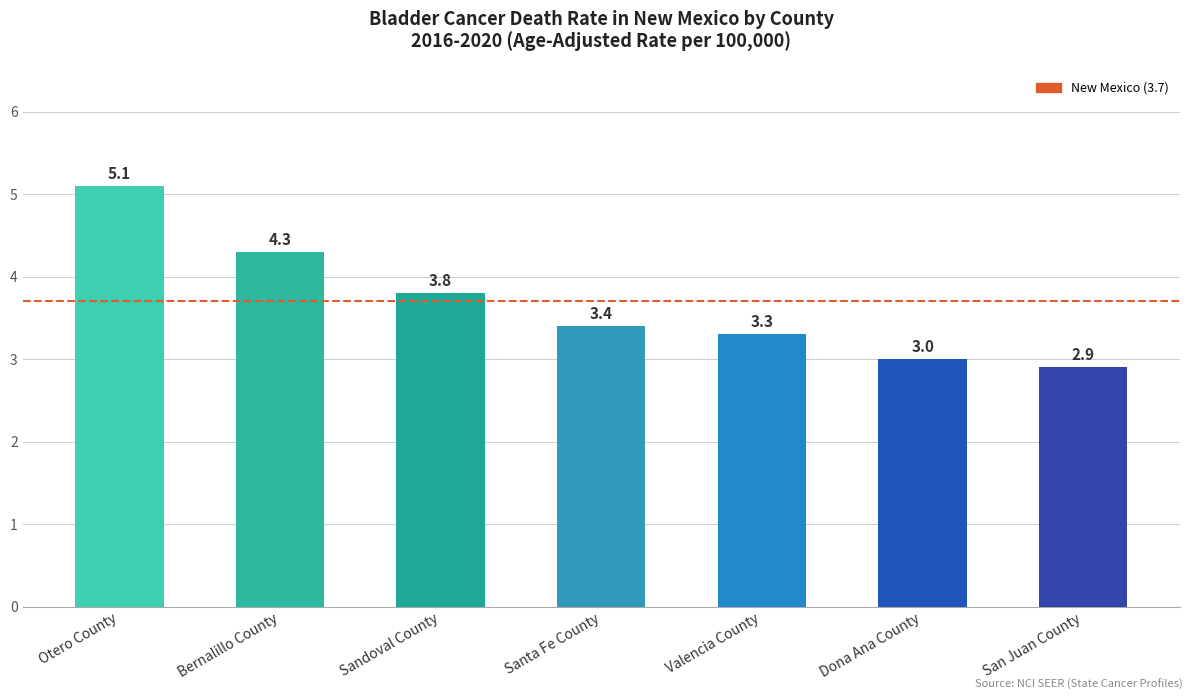

List the labels in order of value, smallest first.

San Juan County, Dona Ana County, Valencia County, Santa Fe County, Sandoval County, Bernalillo County, Otero County